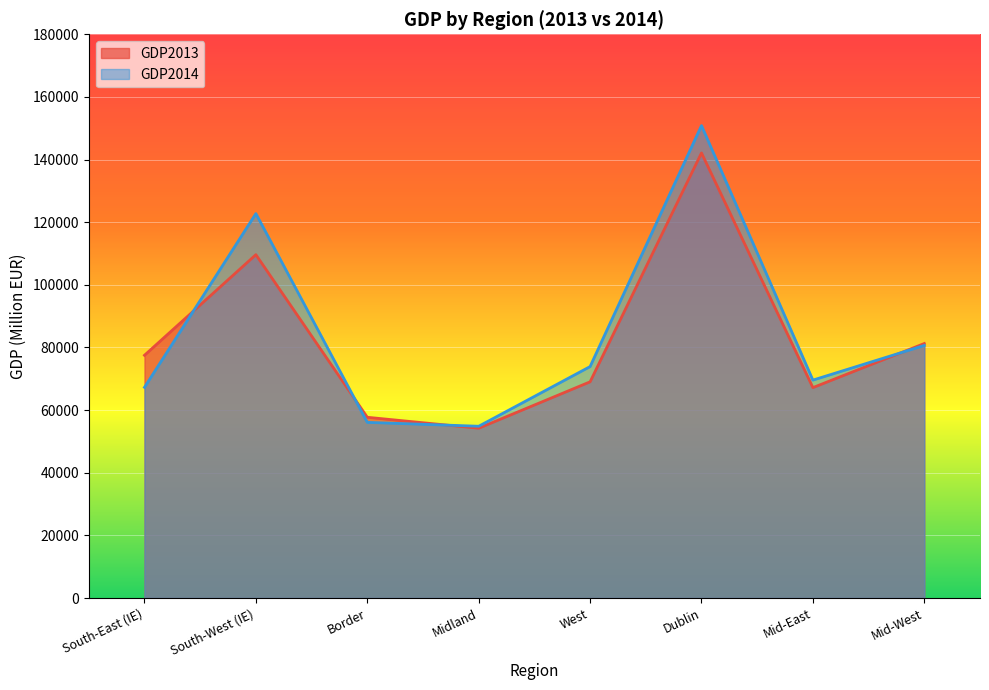

At which category does the chart reach its minimum across all series?

Midland